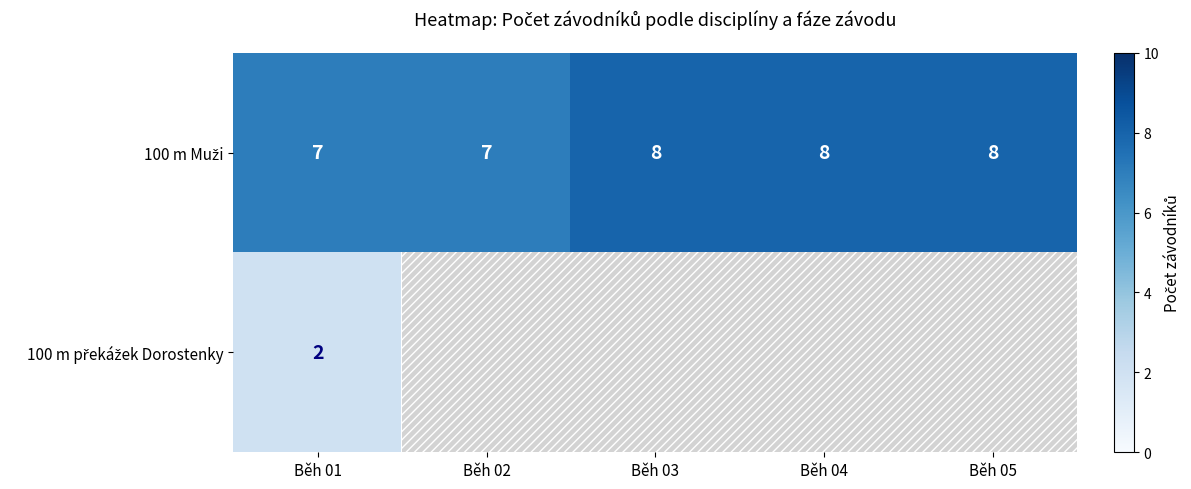

Which series has the largest total across all categories?

100 m Muži